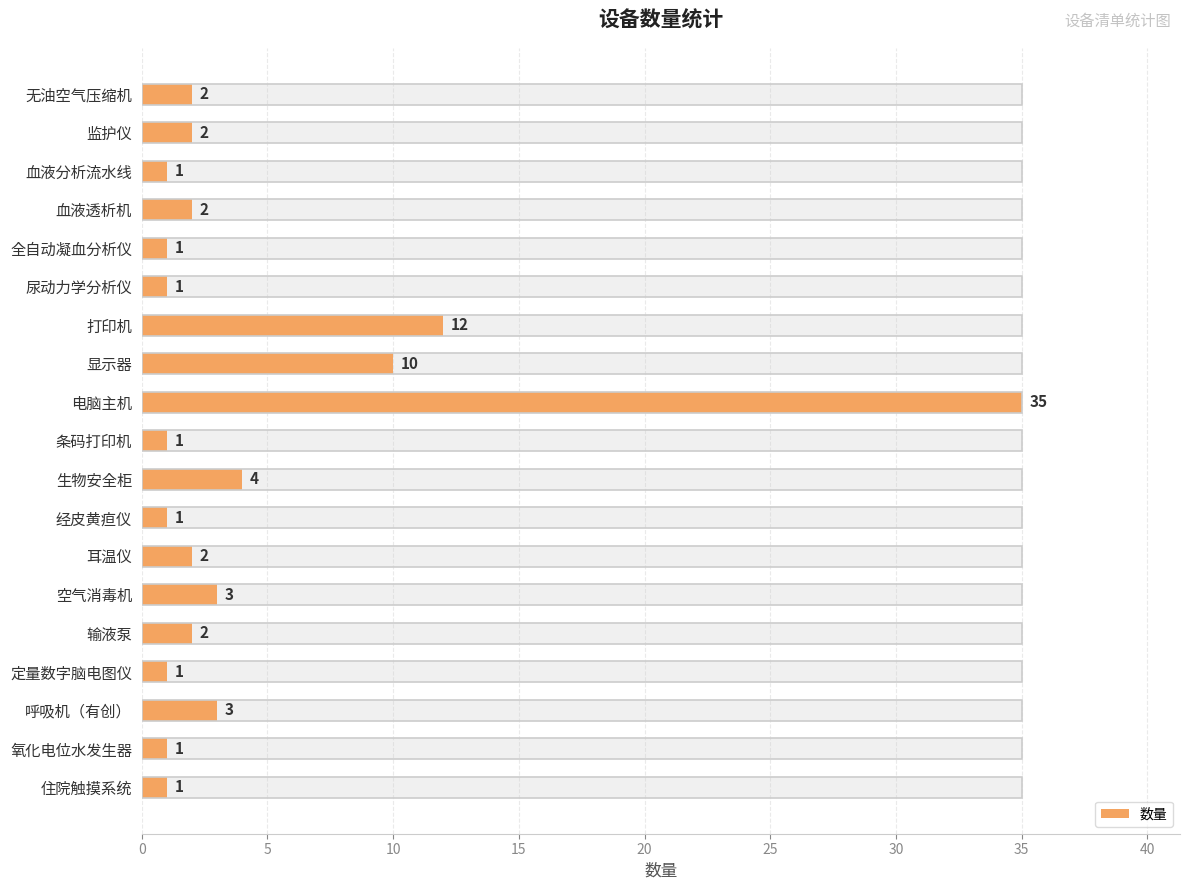

What is the difference between the maximum and minimum values?

34